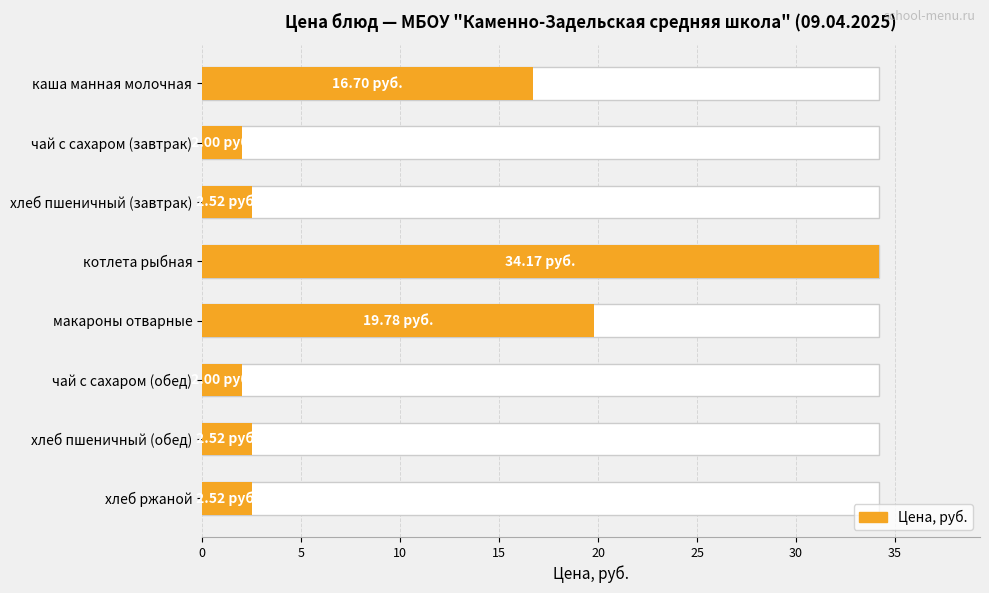

Count the number of data series in this chart.

1